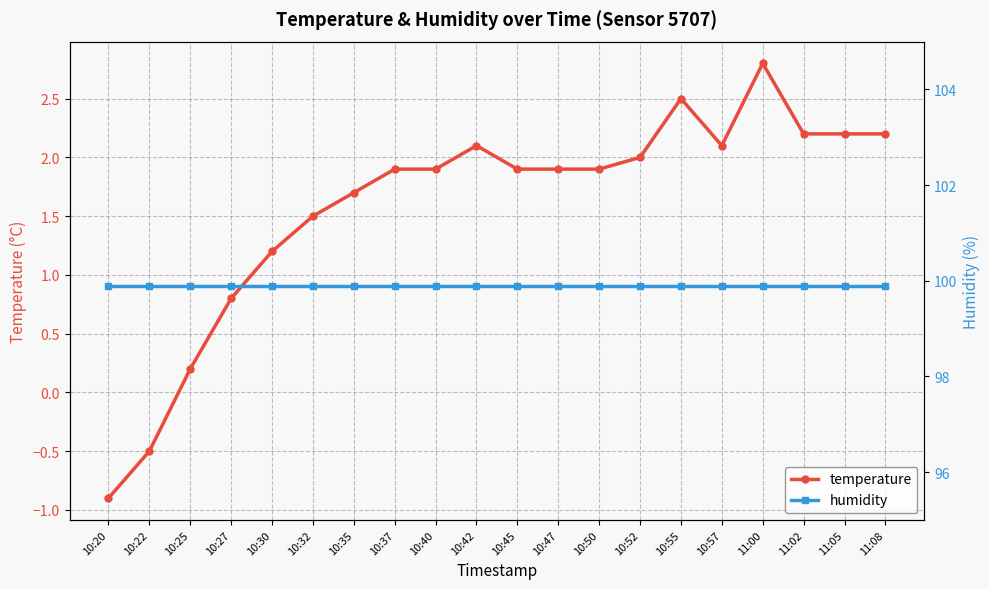

Reading left to right, extract all data points from this chart.

temperature: -0.9	-0.5	0.2	0.8	1.2	1.5	1.7	1.9	1.9	2.1	1.9	1.9	1.9	2.0	2.5	2.1	2.8	2.2	2.2	2.2
humidity: 99.9	99.9	99.9	99.9	99.9	99.9	99.9	99.9	99.9	99.9	99.9	99.9	99.9	99.9	99.9	99.9	99.9	99.9	99.9	99.9